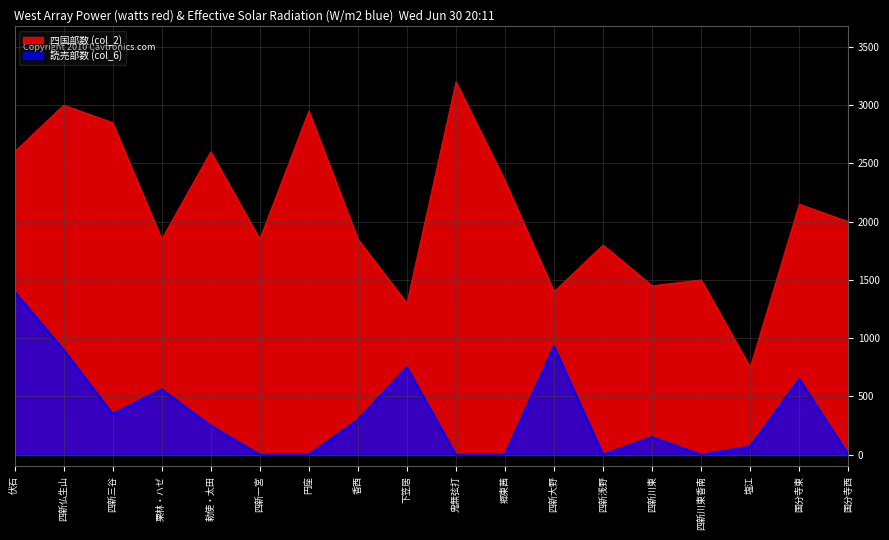

What is the total value across all series at 栗林・ハゼ?

2410